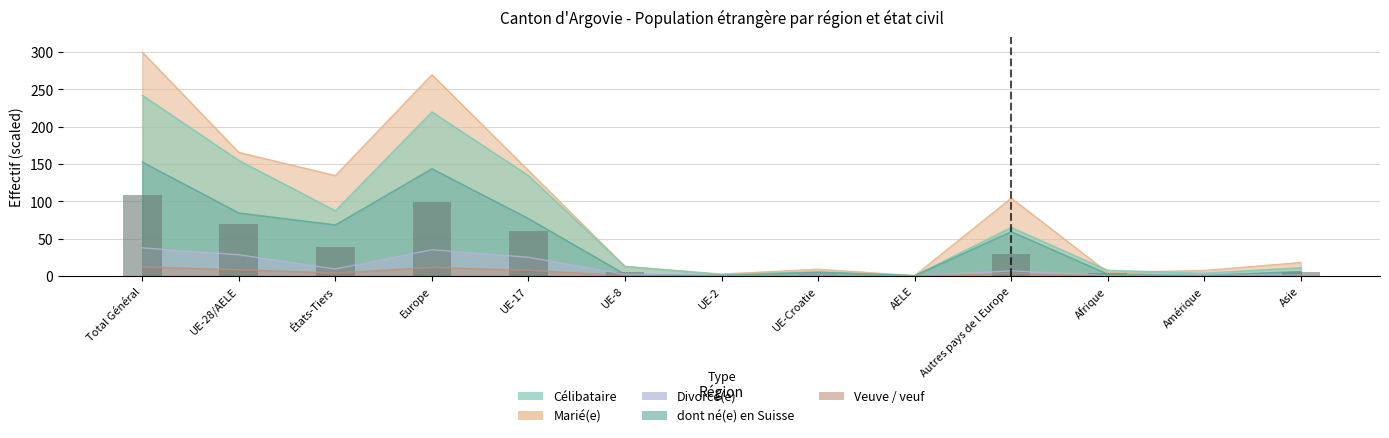

What is the sum of the Veuve / veuf values at UE-28/AELE and UE-8?

8.5